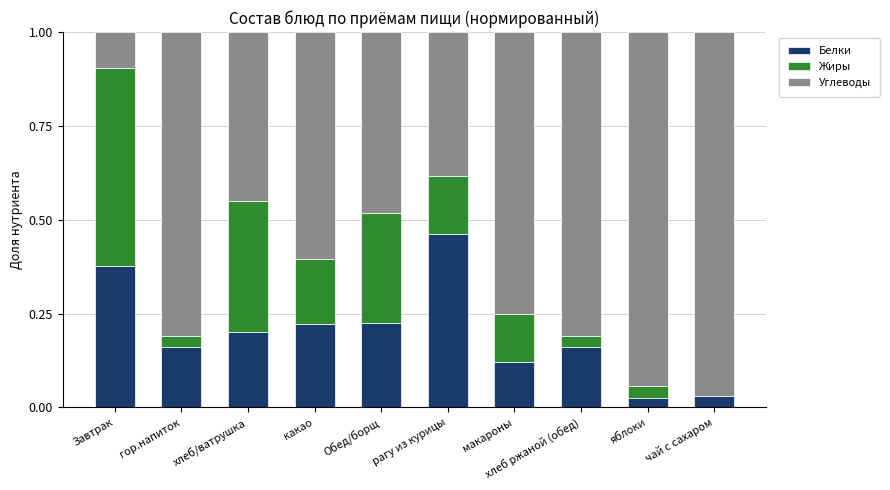

How many distinct data groups are displayed?

3